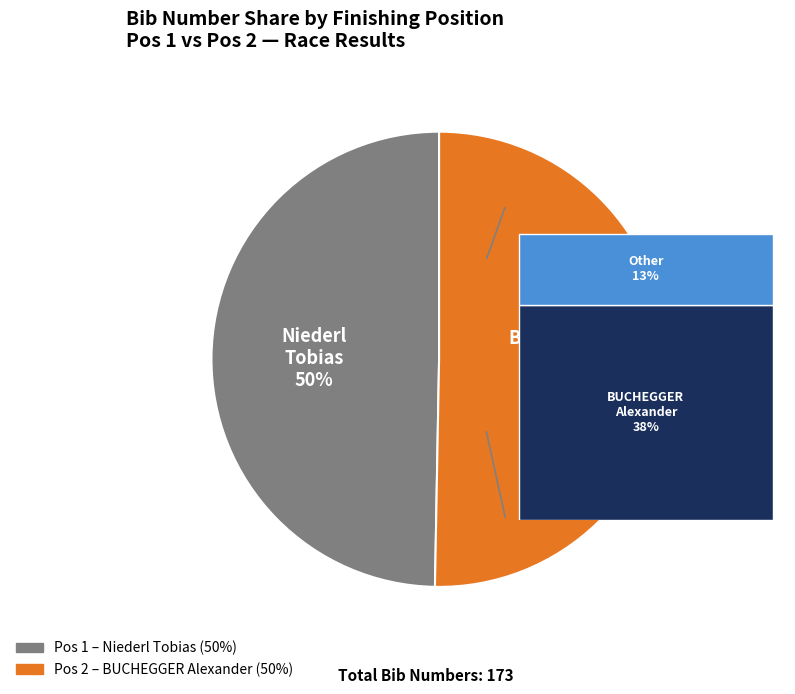

To the nearest percent, what percentage of the pie is 2?

50%